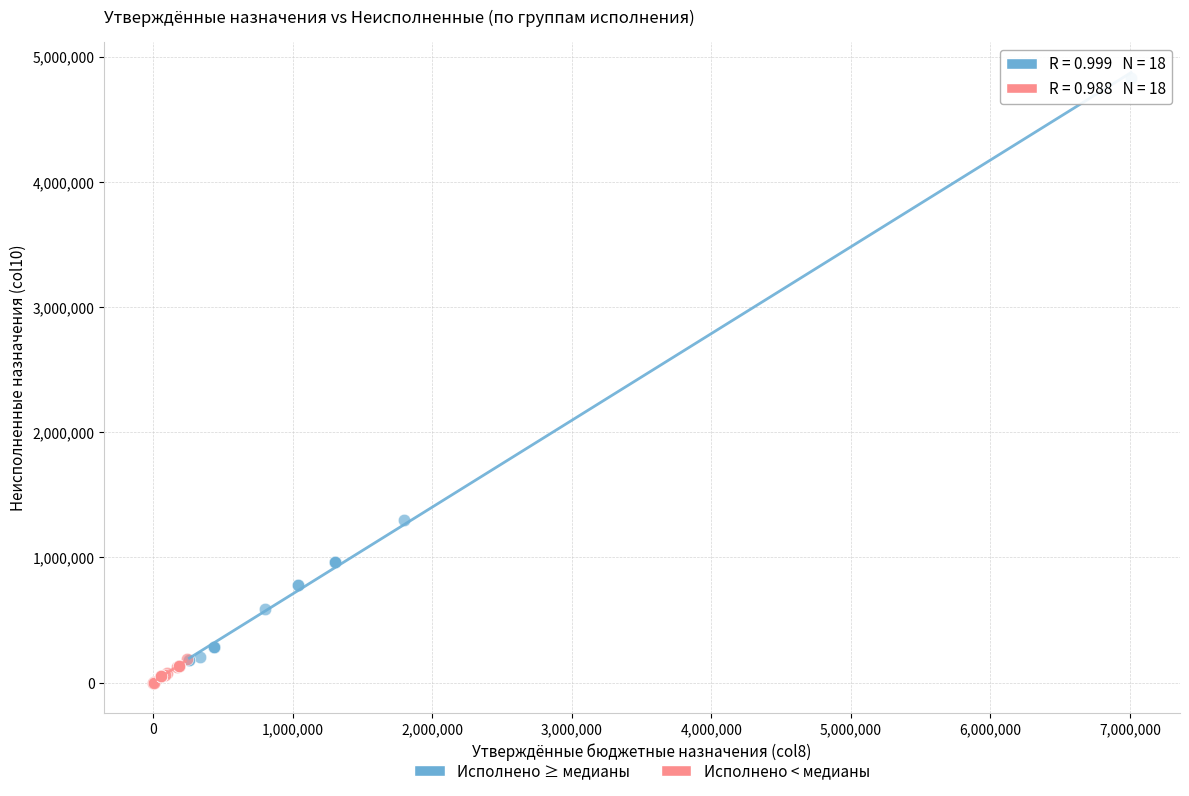

Which series has the largest Y range (max minus min)?

Исполнено ≥ медианы